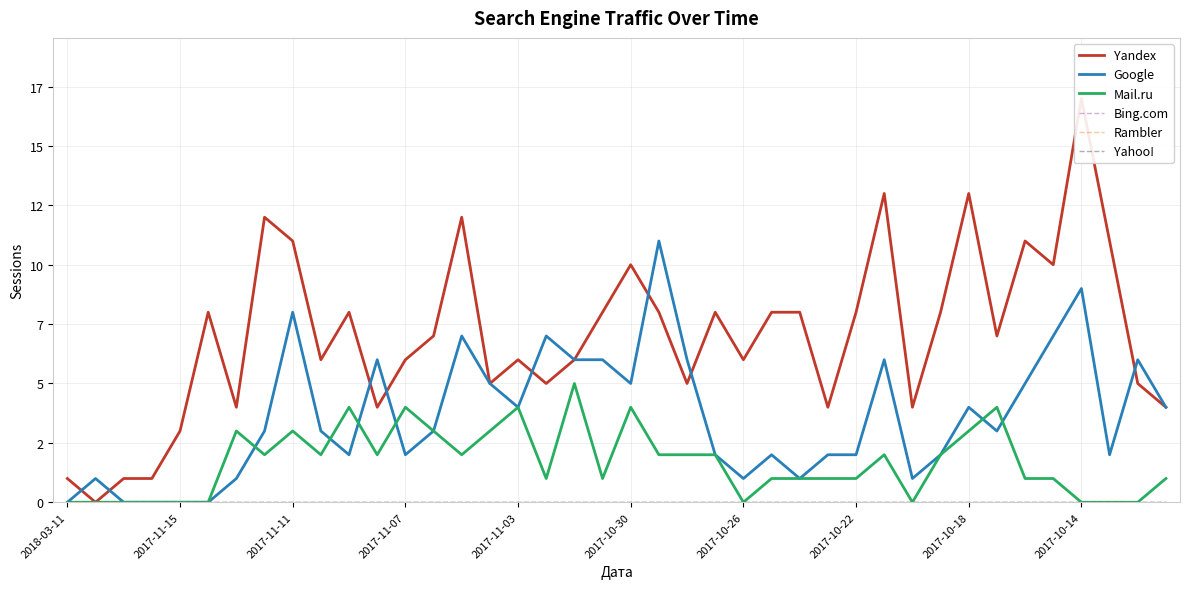

The value of Mail.ru at 18 is 8. True or false?

False